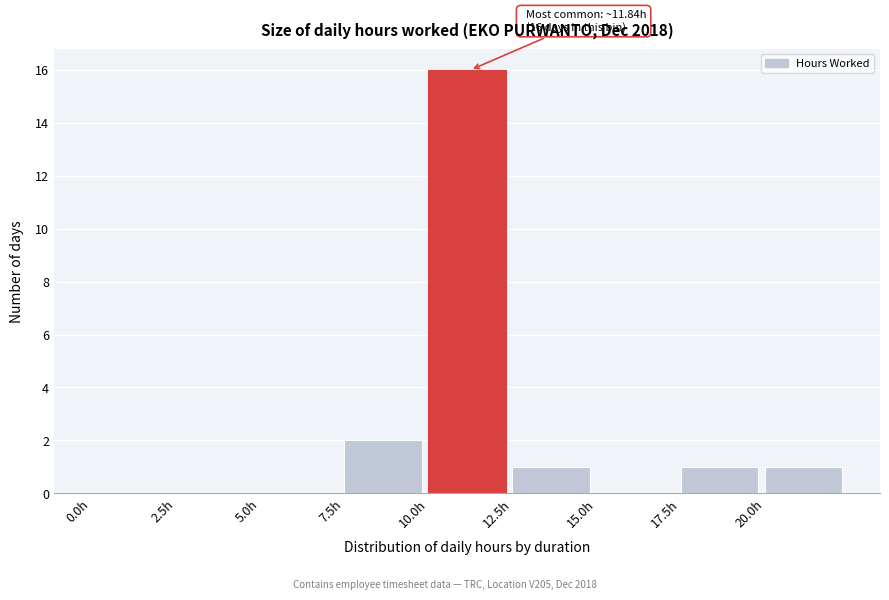

Over which range of the x-axis is the bar tallest?

10.0 to 12.5